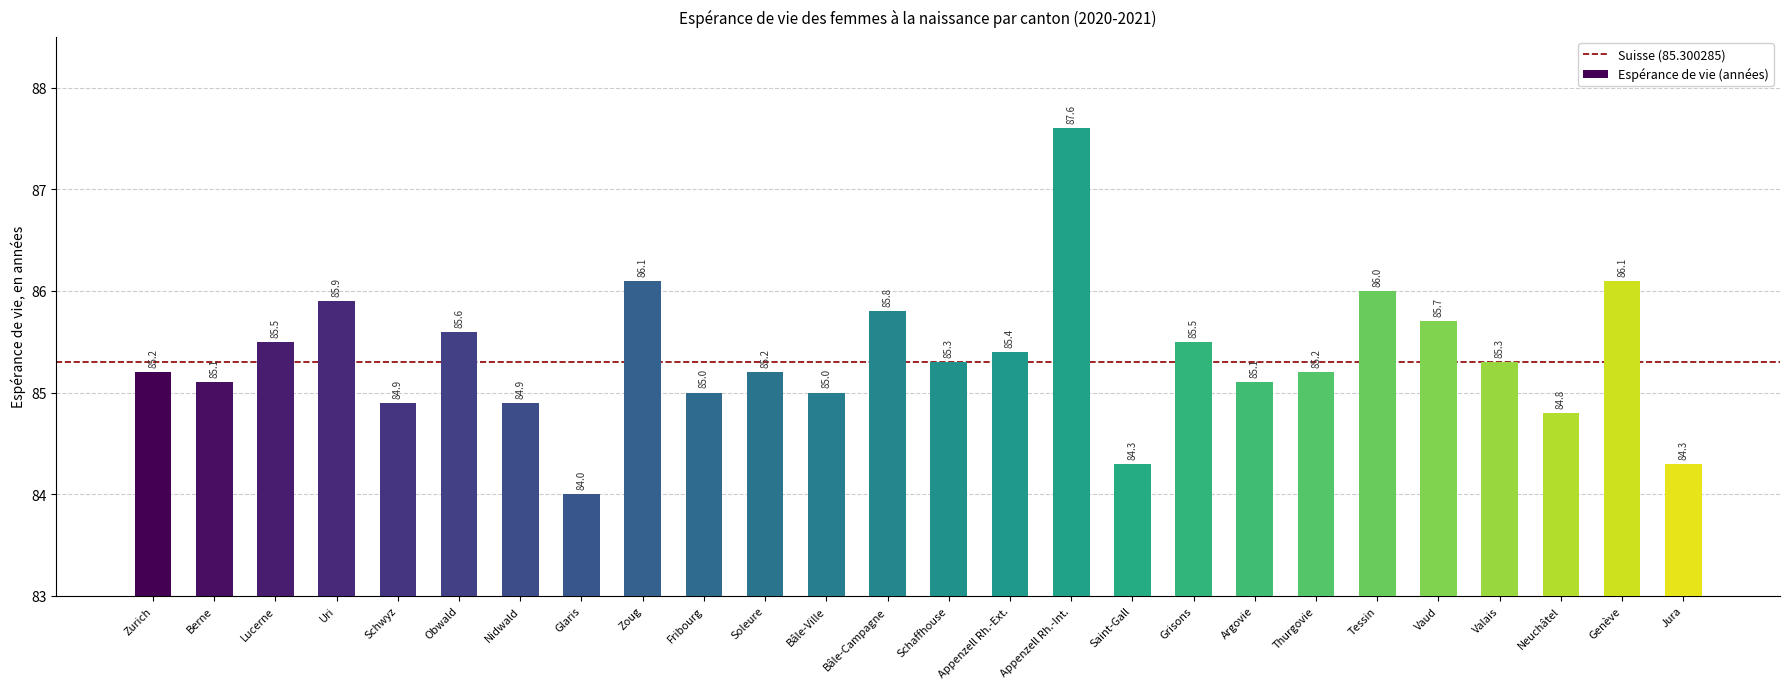

Which label corresponds to the smallest value in the chart?

Glaris